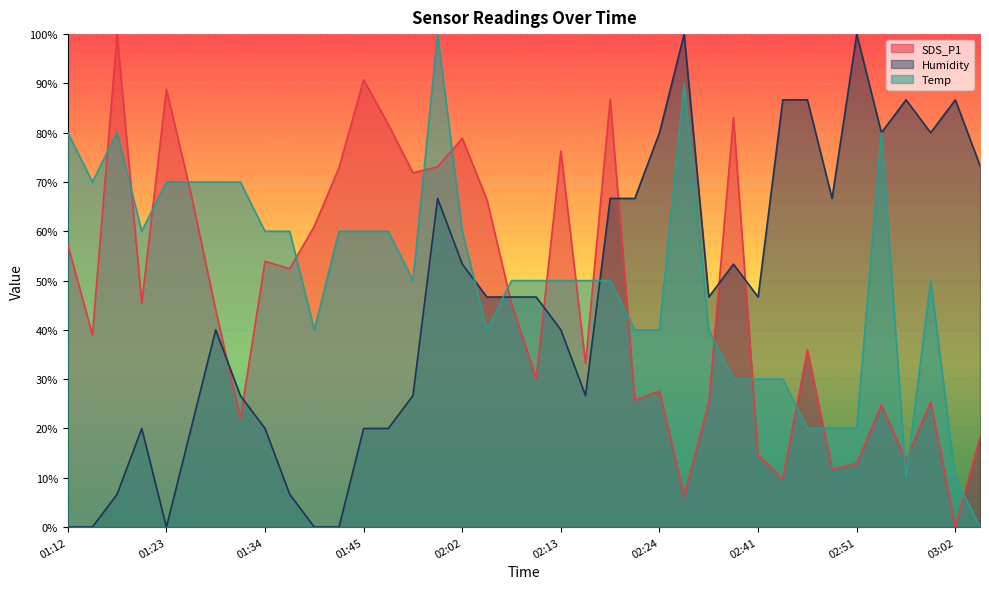

Between 01:39 and 02:41, which series saw the biggest shift?

Humidity